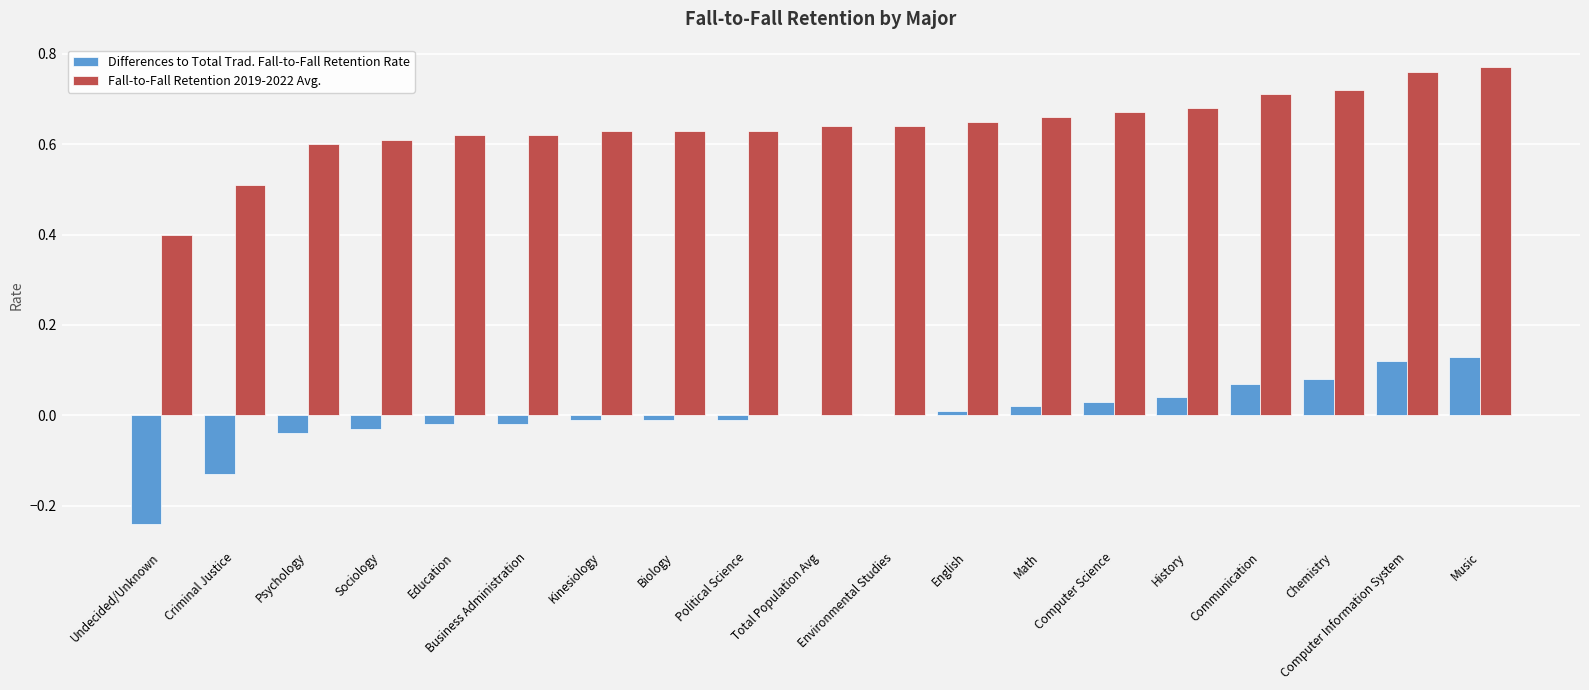

At which category is the sum across all series the highest?

Music